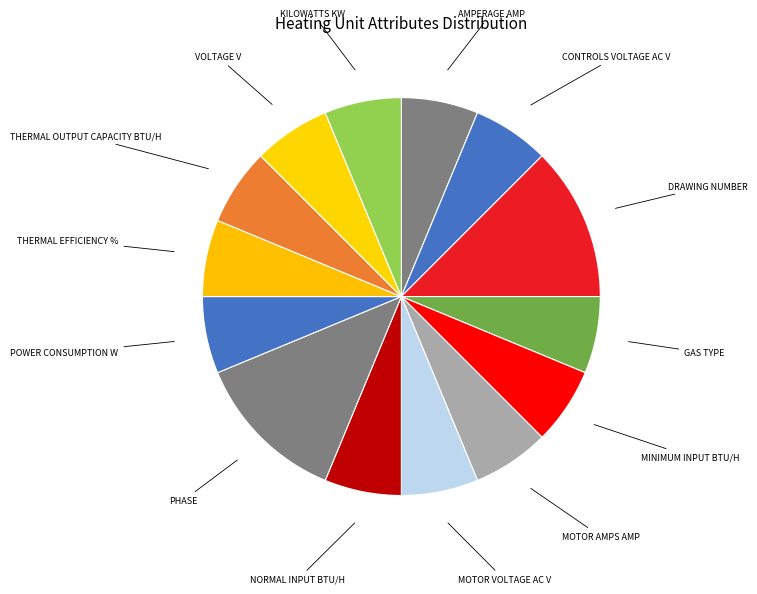

Does any single category account for the majority?

No